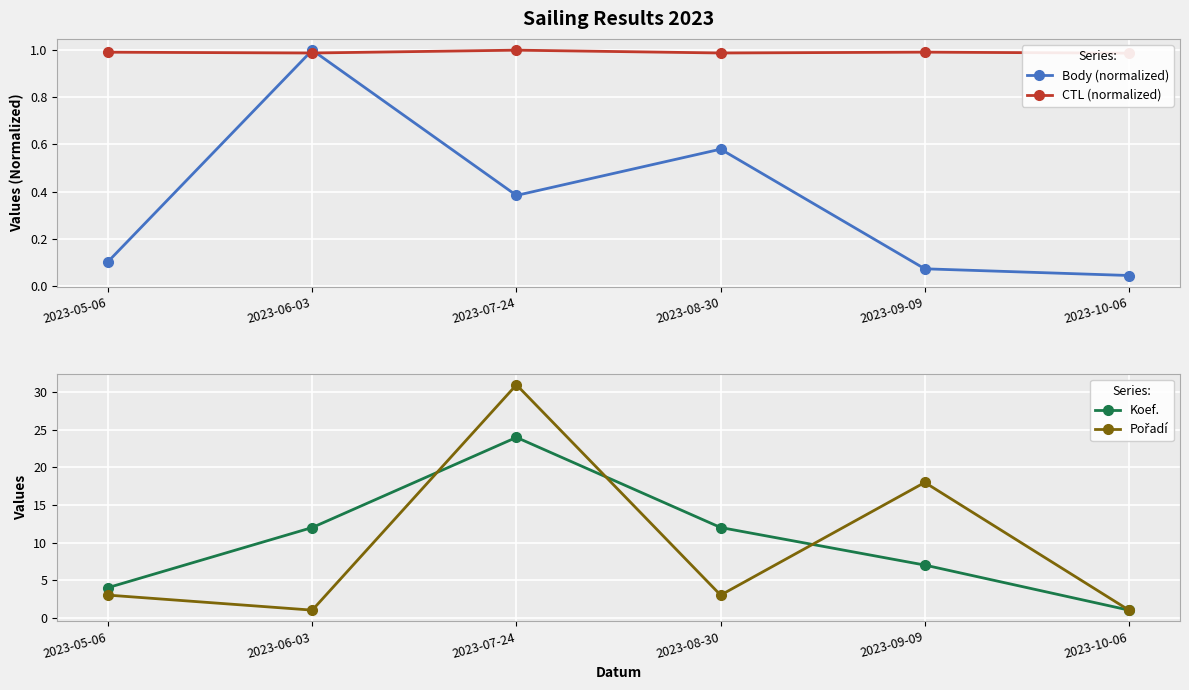

What is the highest value of the CTL (normalized) series?

1.0